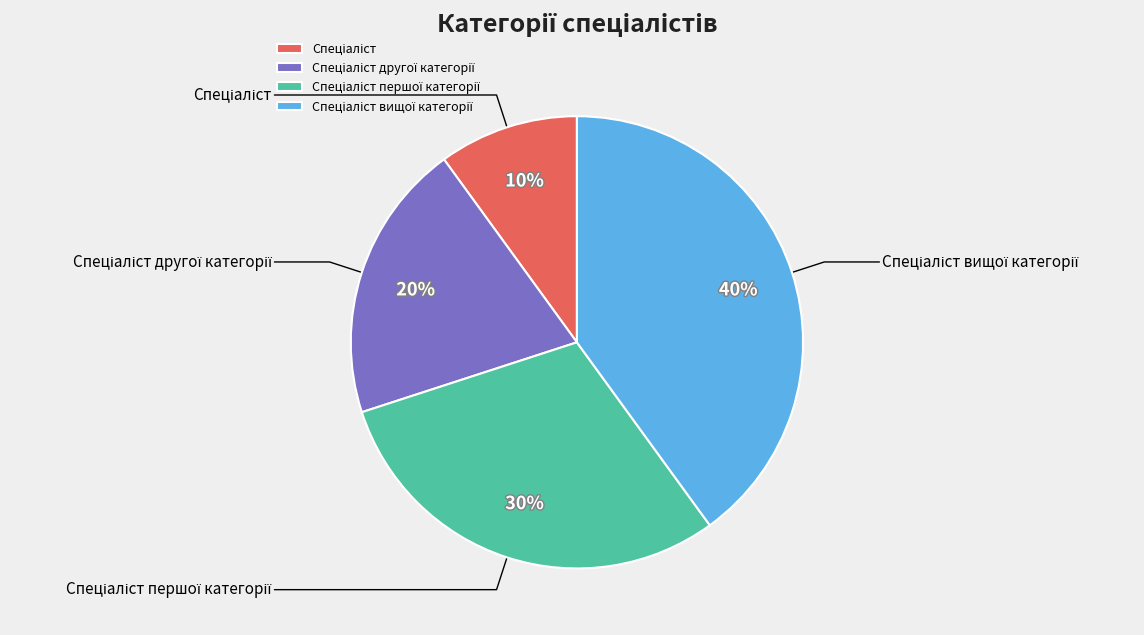

Count the number of slices in the pie.

4